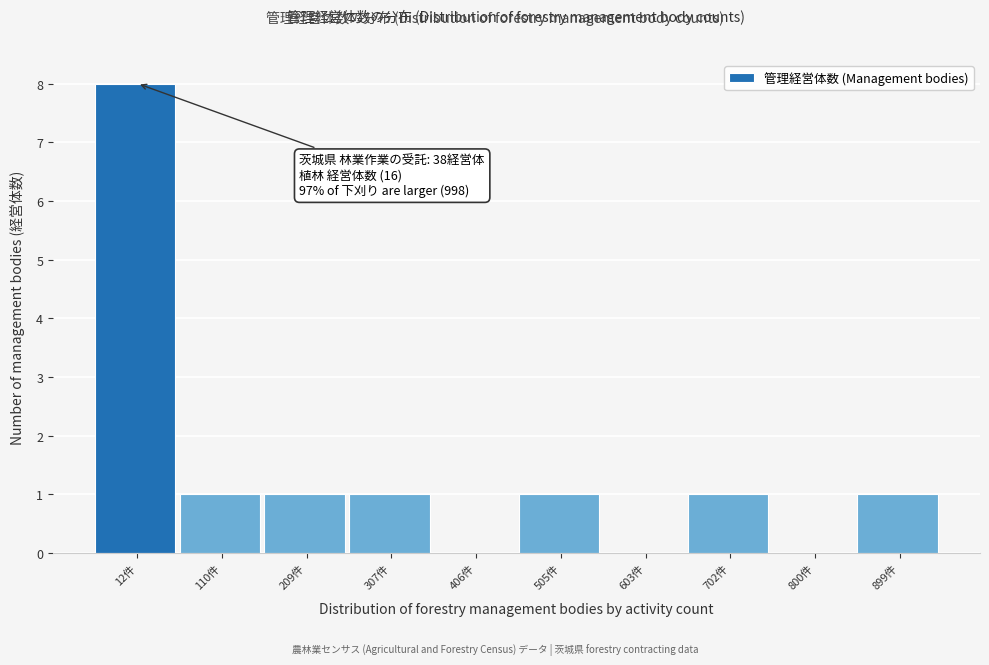

Reading left to right, list all the values displayed in this chart.

12件=8	110件=1	209件=1	307件=1	406件=0	505件=1	603件=0	702件=1	800件=0	899件=1